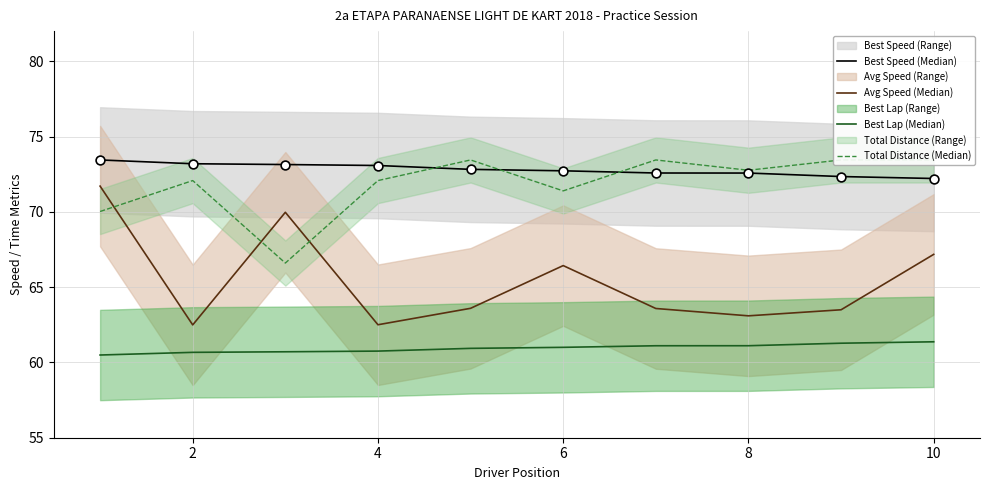

Which series reaches the maximum Y coordinate?

Best Speed (Median)